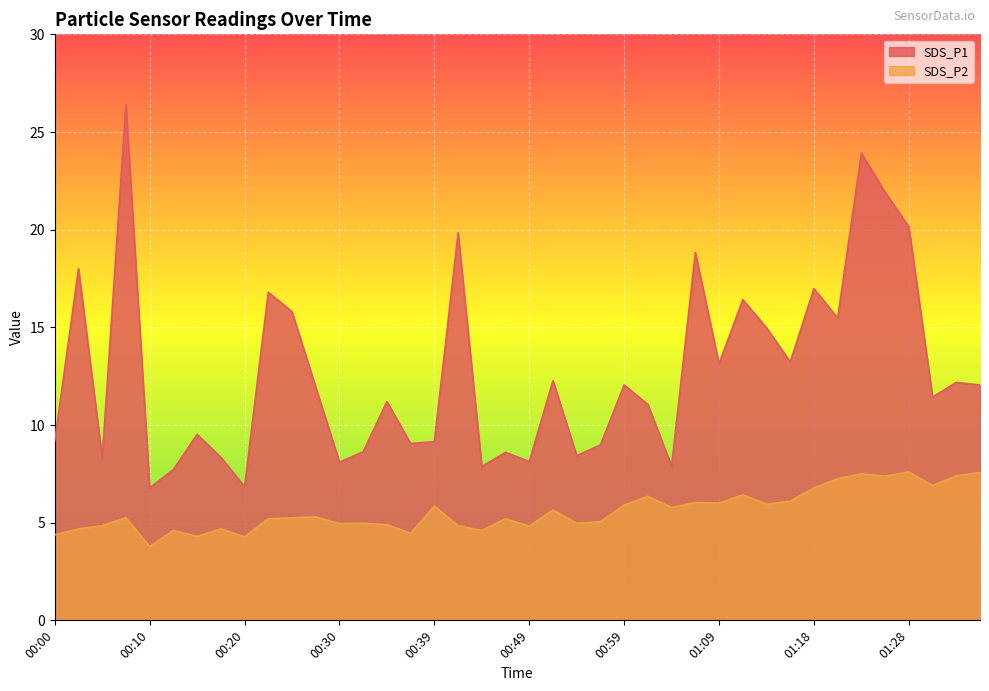

How many distinct data groups are displayed?

2